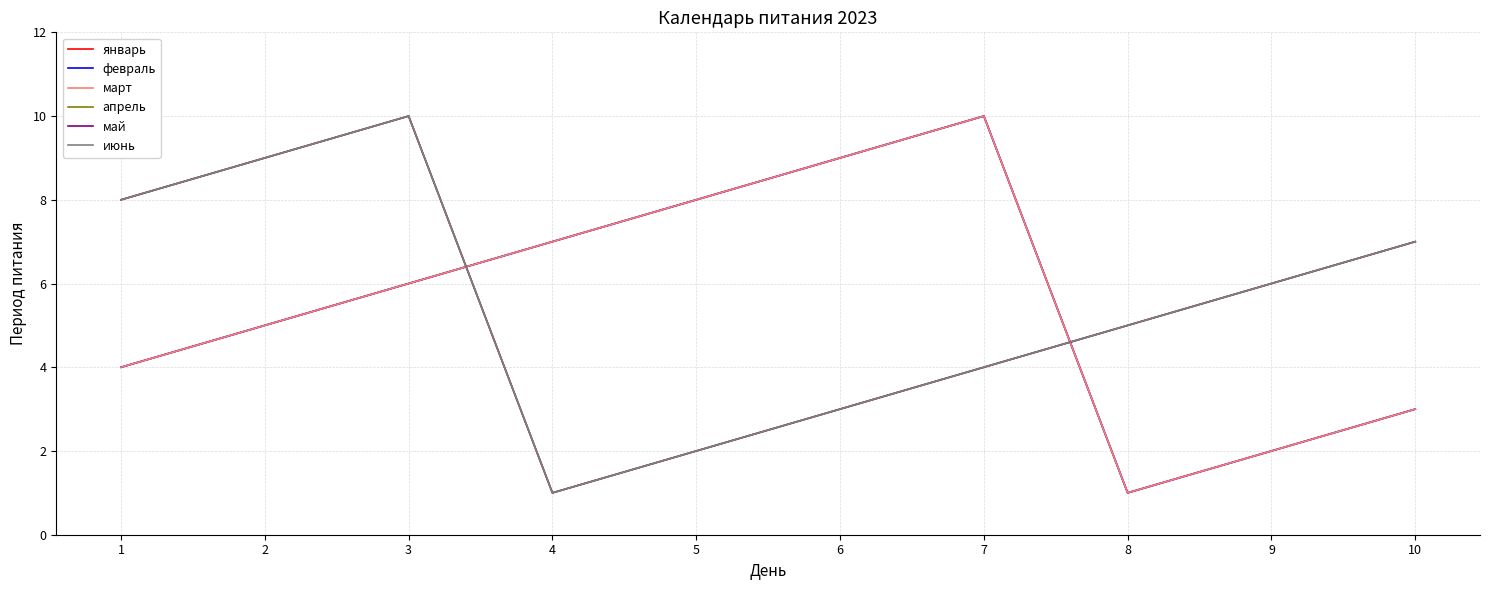

What is the total value across all series at 2?

42